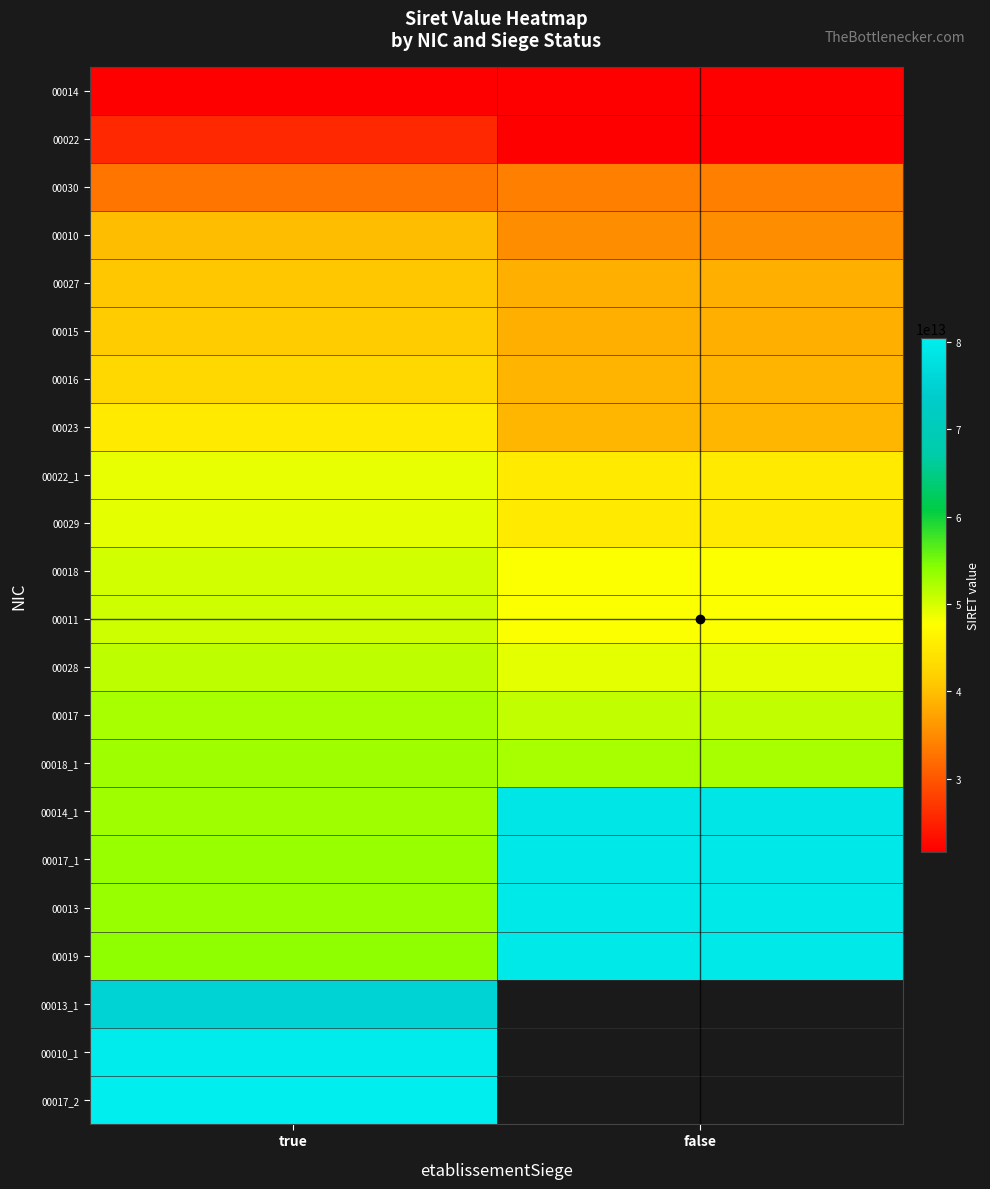

At how many categories does at least one series exceed 72437692857648?

2